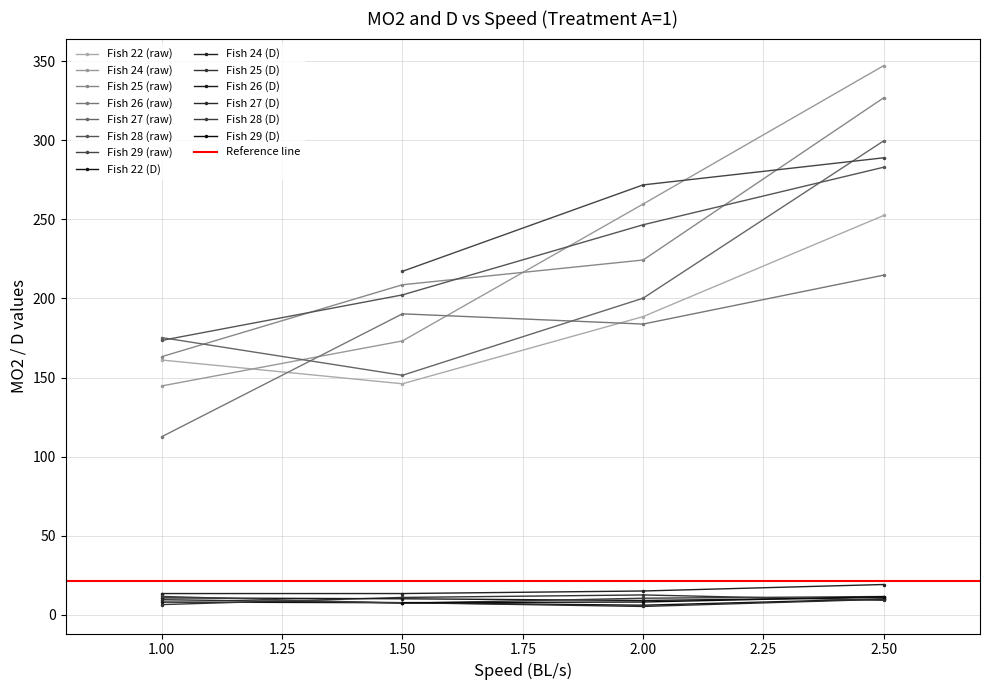

At which category does D reach its first local peak?

1